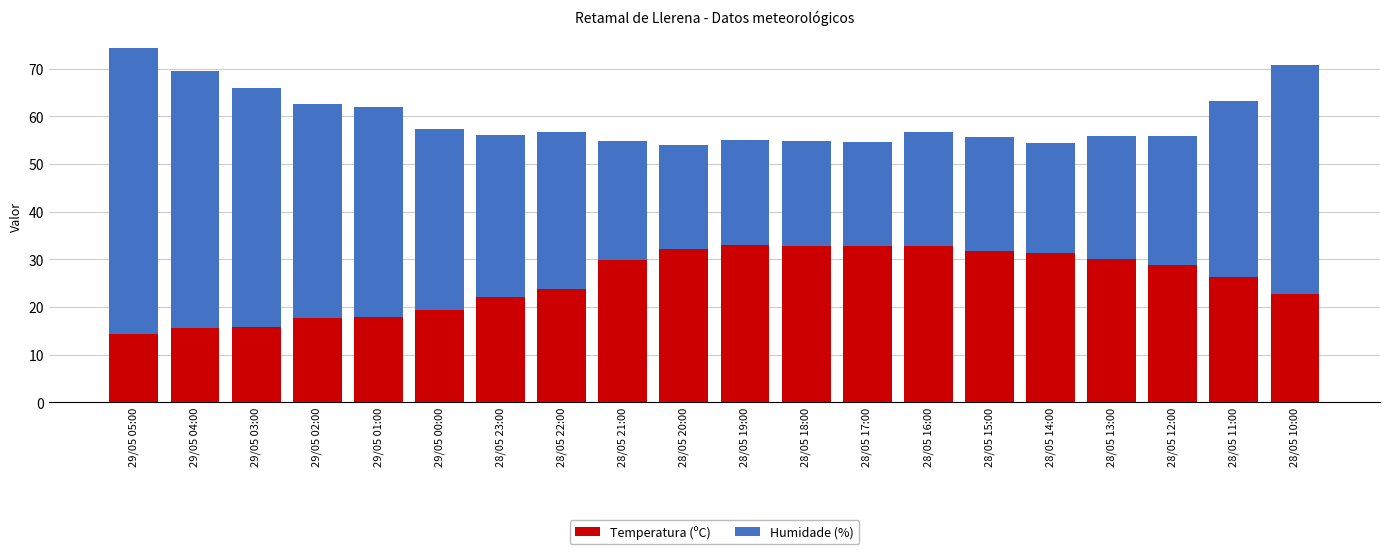

The Temperatura (ºC) series shows 17.7 at 29/05 02:00. True or false?

True